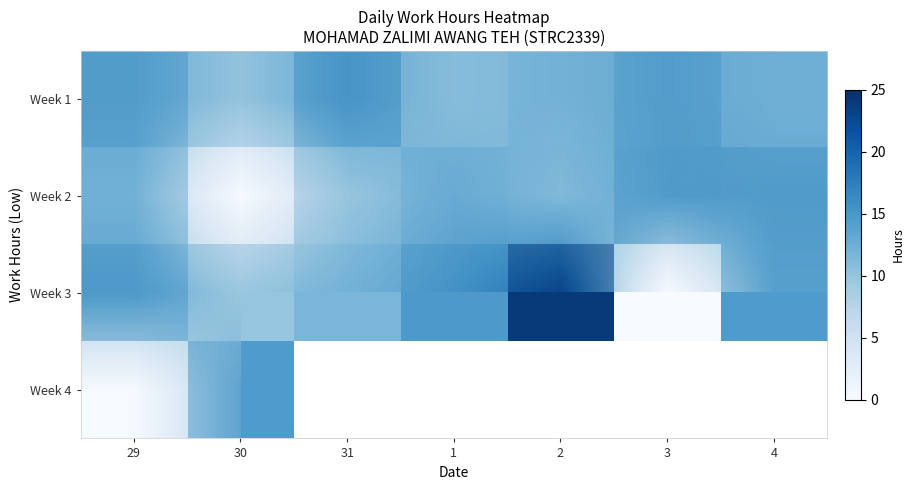

The value of row_0 at 30 is 16.4. True or false?

False